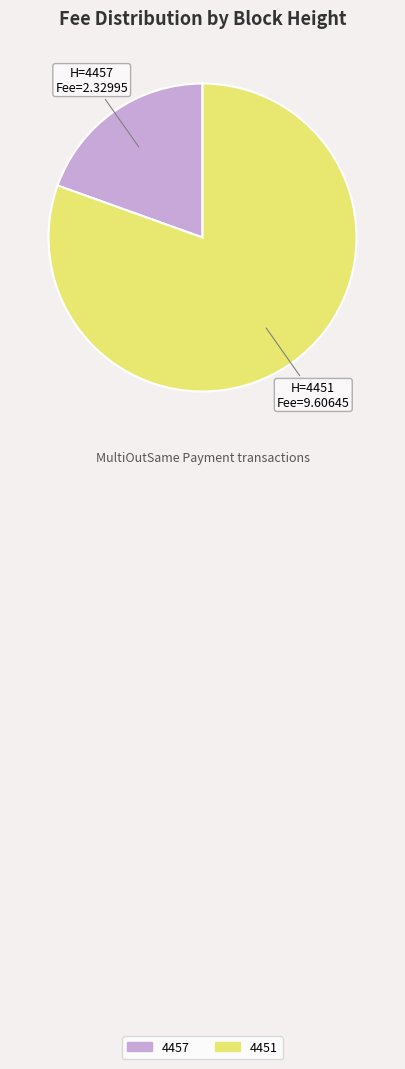

Between 4457 and 4451, which is larger?

4451